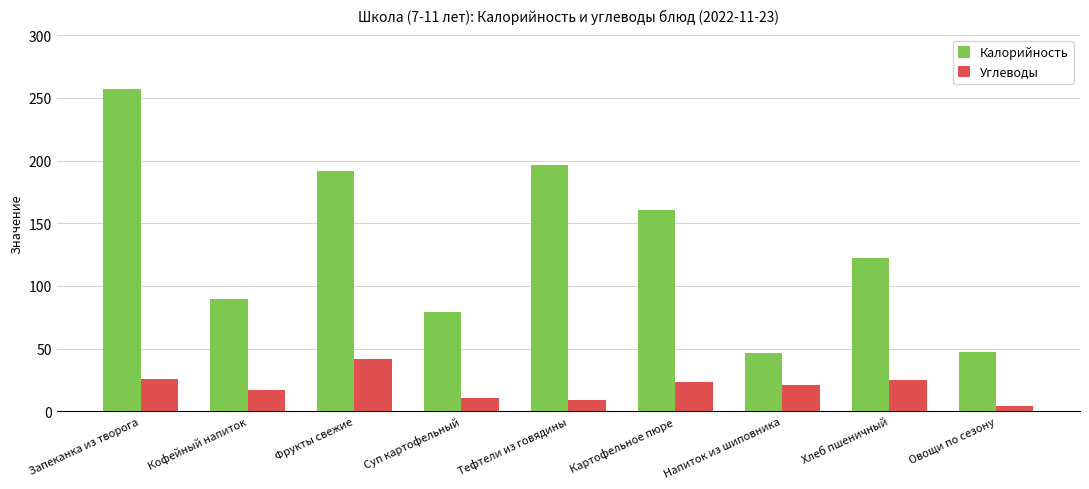

What is the lowest value of the Углеводы series?

4.6